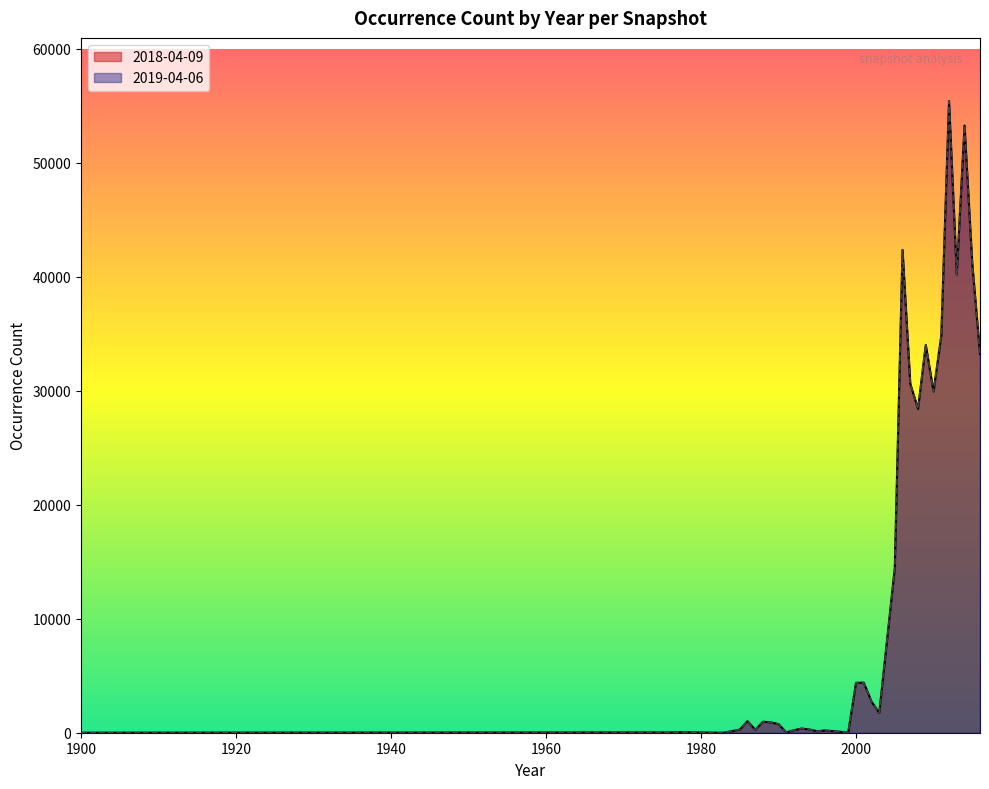

How many lines are shown in the chart?

2